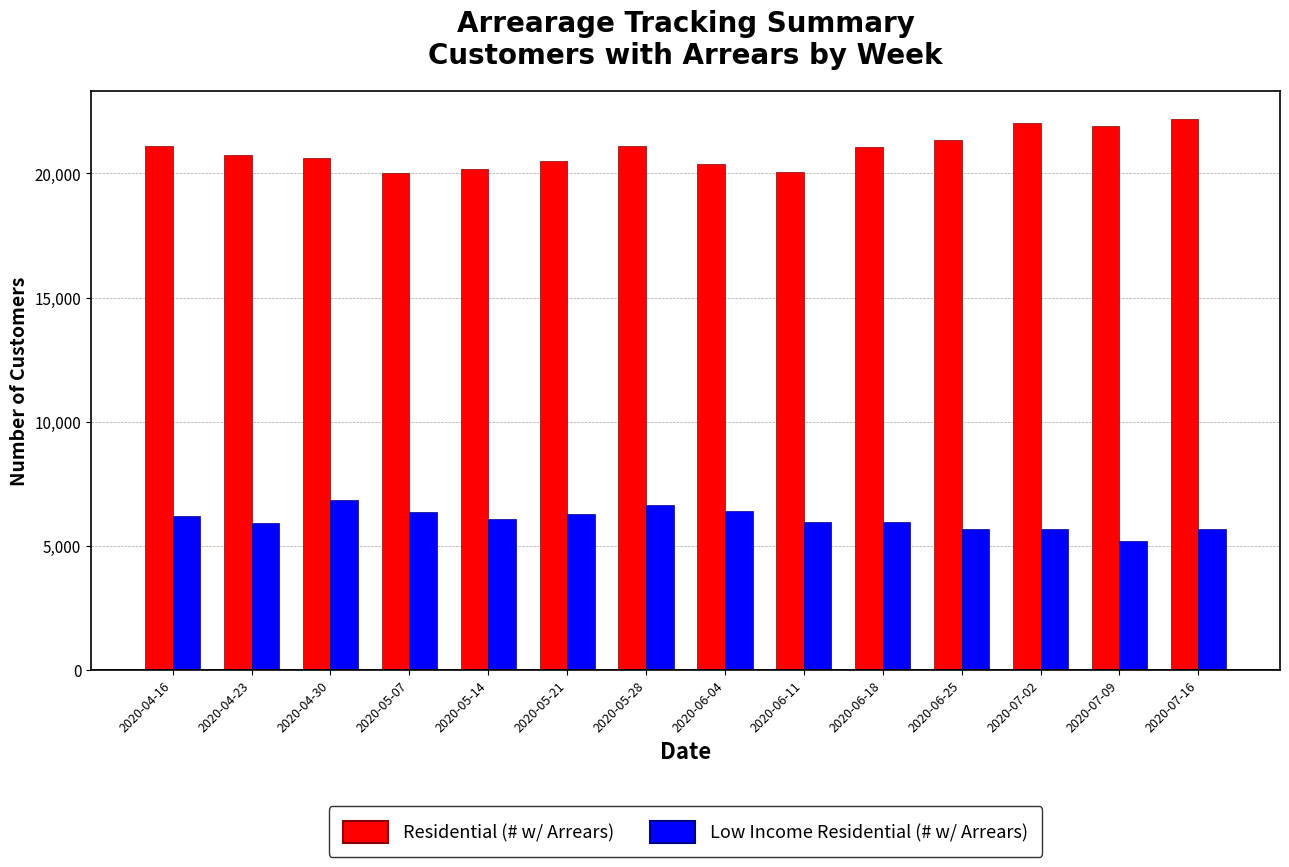

What is the average value of the Residential (# w/ Arrears) series?

20945